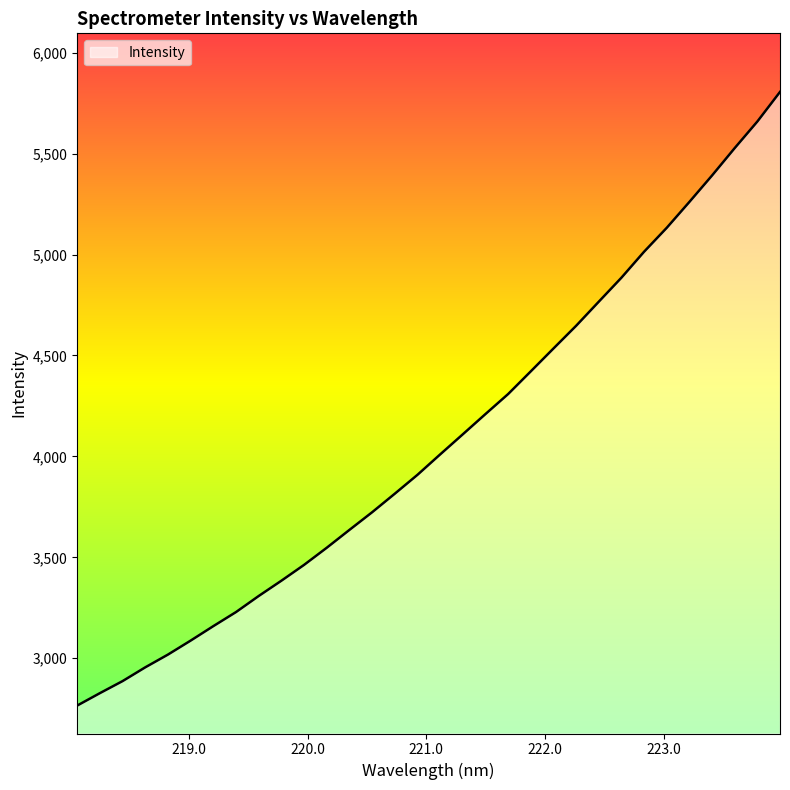

What is the difference between the maximum and minimum values?

3040.1